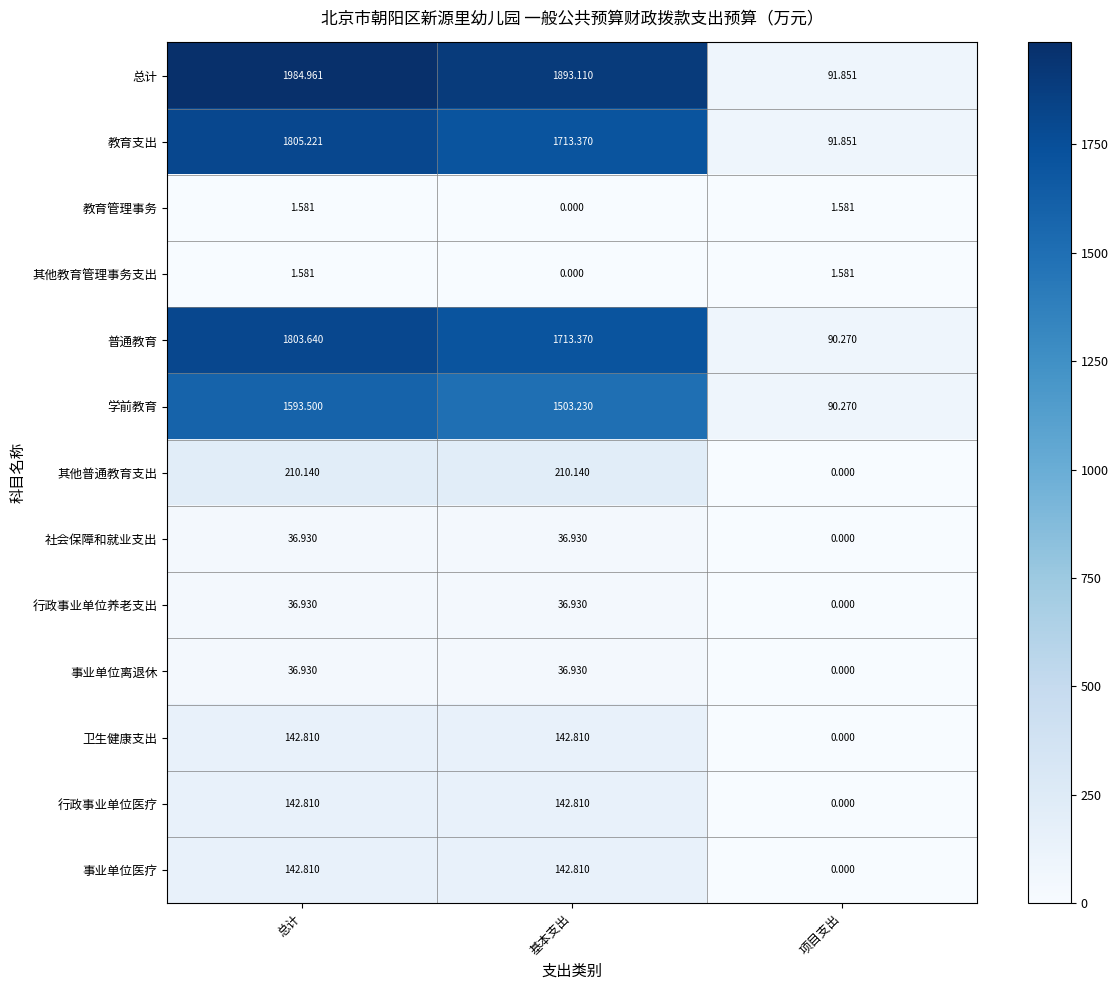

Where does the 总计 series first go above 1893?

总计